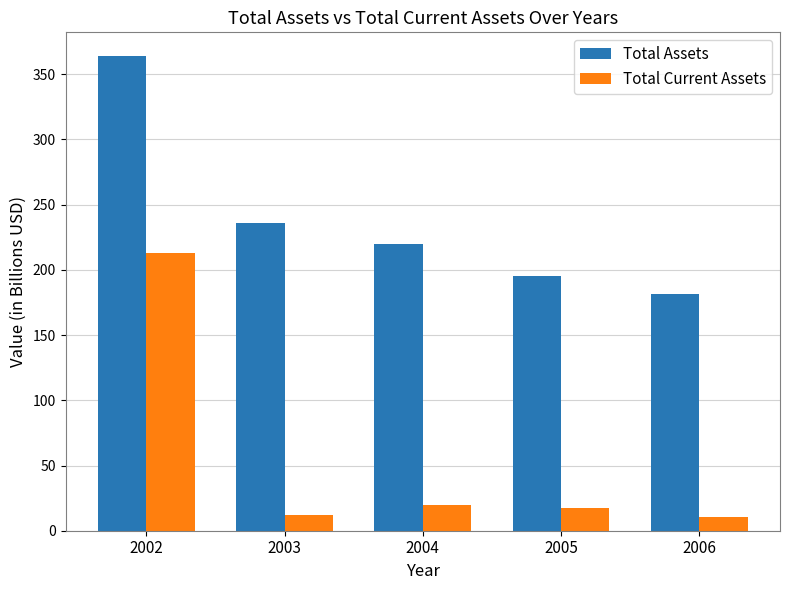

What are all the series names shown in the legend?

Total Assets, Total Current Assets